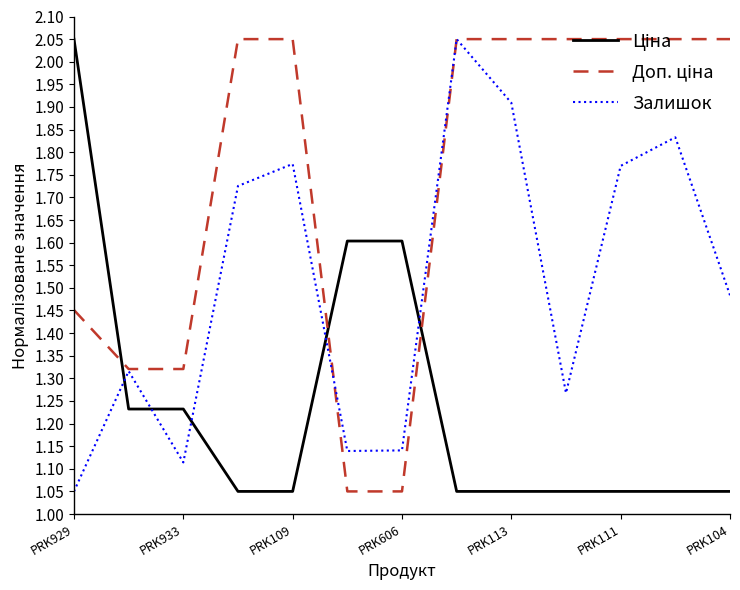

Reading left to right, what are all the values shown in this chart?

Ціна: 2.0	1.2	1.2	1.1	1.1	1.6	1.6	1.1	1.1	1.1	1.1	1.1	1.1
Доп. ціна: 1.5	1.3	1.3	2.0	2.0	1.1	1.1	2.0	2.0	2.0	2.0	2.0	2.0
Залишок: 1.1	1.3	1.1	1.7	1.8	1.1	1.1	2.0	1.9	1.3	1.8	1.8	1.5